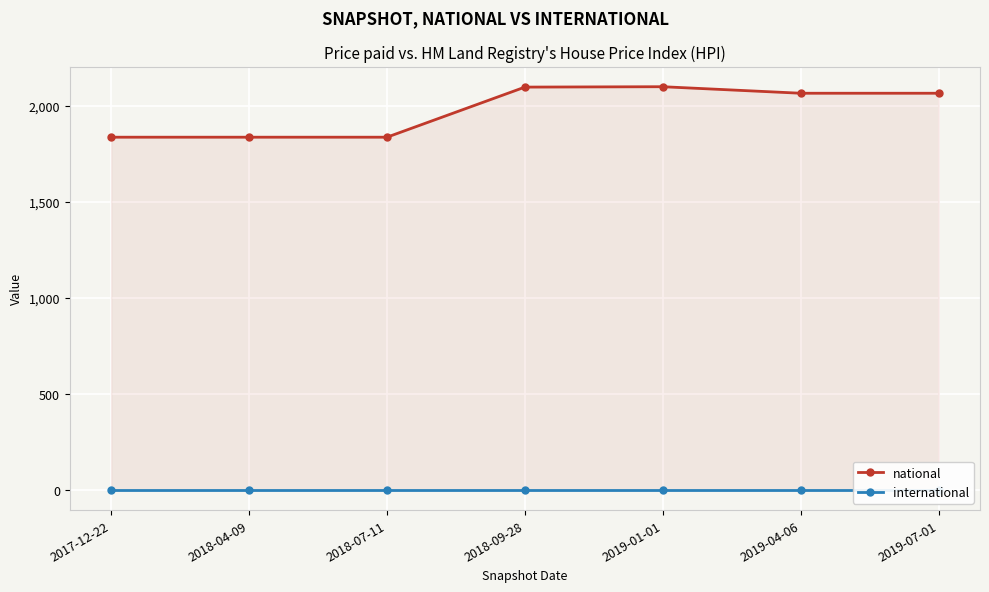

At which category does the chart reach its minimum across all series?

2017-12-22